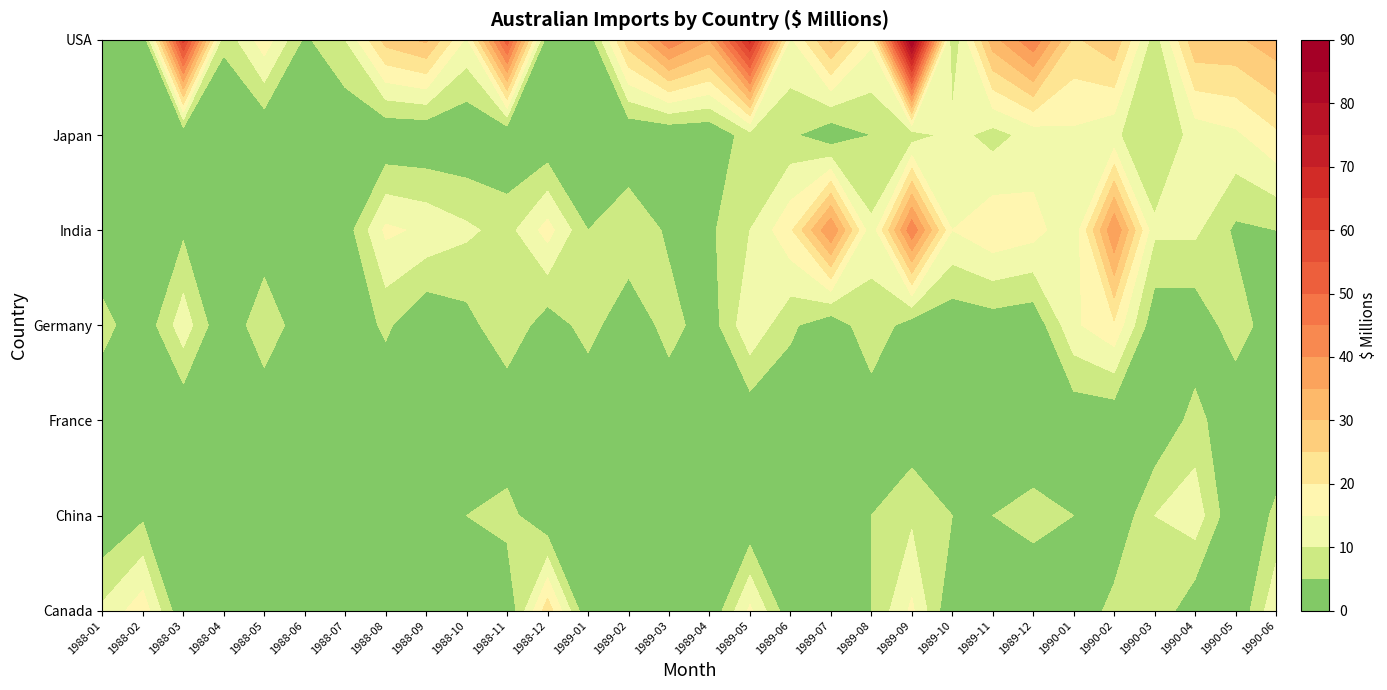

The value of France at 1990-06 is 1. True or false?

False